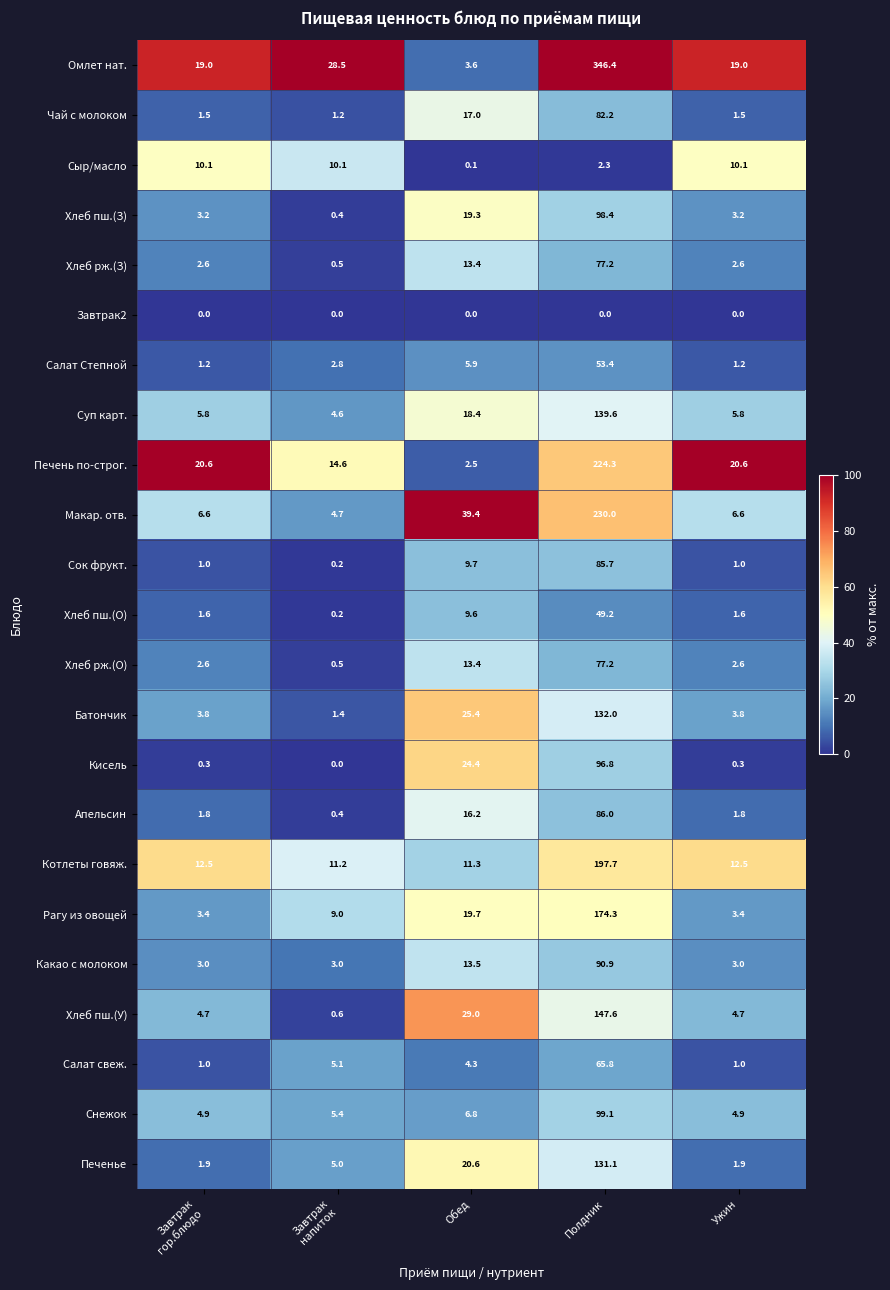

At which label is Хлеб рж.(О) closest to 38?

Обед